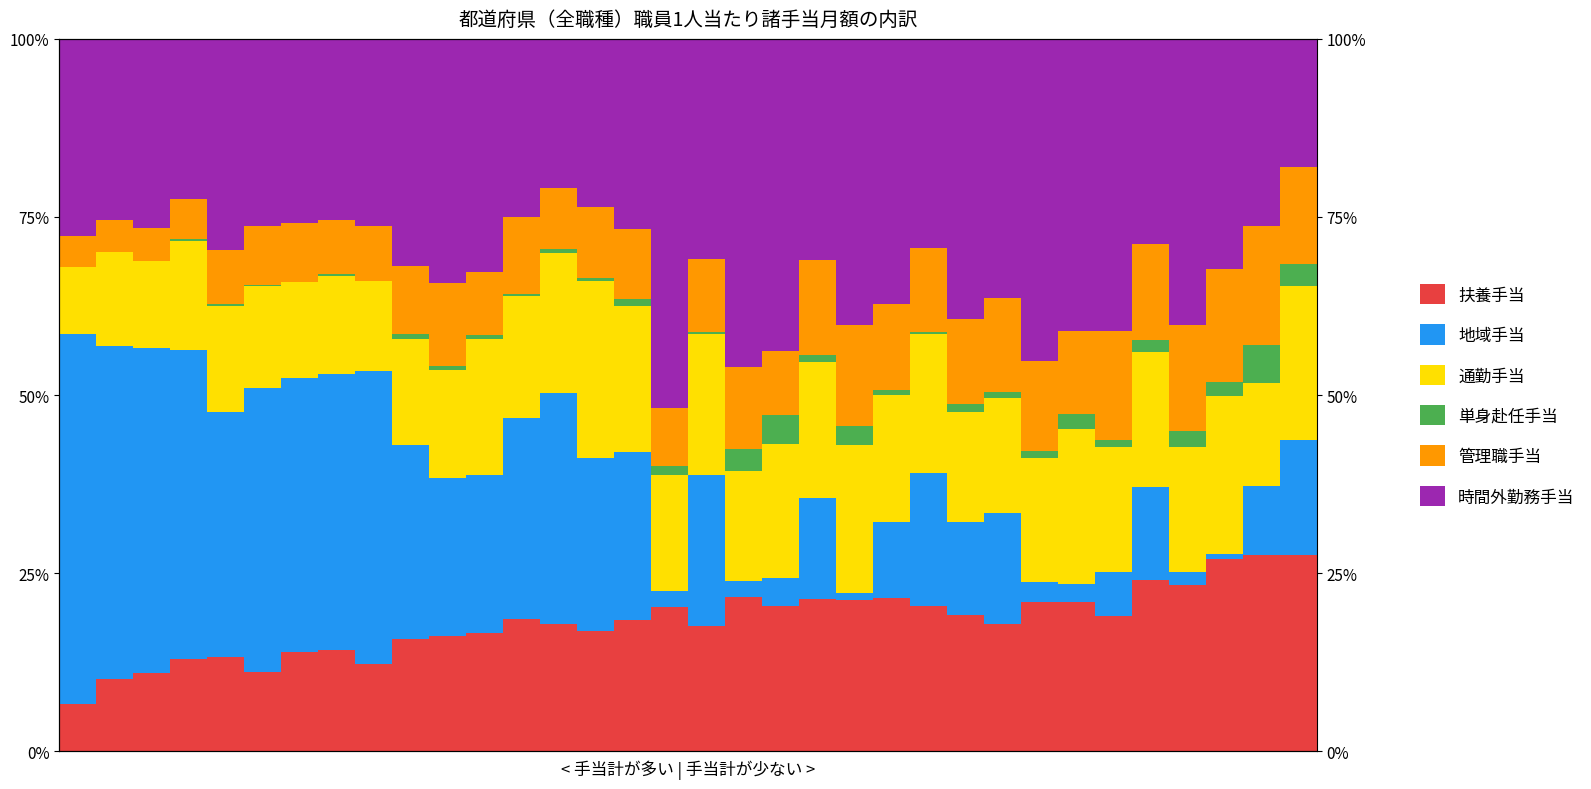

Reading left to right, list all the values displayed in this chart.

扶養手当: 0.1	0.1	0.1	0.1	0.1	0.1	0.1	0.1	0.1	0.2	0.2	0.2	0.2	0.2	0.2	0.2	0.2	0.2	0.2	0.2	0.2	0.2	0.2	0.2	0.2	0.2	0.2	0.2	0.2	0.2	0.2	0.3	0.3	0.3
地域手当: 0.5	0.5	0.5	0.4	0.3	0.4	0.4	0.4	0.4	0.3	0.2	0.2	0.3	0.3	0.2	0.2	0.0	0.2	0.0	0.0	0.1	0.0	0.1	0.2	0.1	0.2	0.0	0.0	0.1	0.1	0.0	0.0	0.1	0.2
通勤手当: 0.1	0.1	0.1	0.2	0.1	0.1	0.1	0.1	0.1	0.1	0.2	0.2	0.2	0.2	0.2	0.2	0.2	0.2	0.2	0.2	0.2	0.2	0.2	0.2	0.2	0.2	0.2	0.2	0.2	0.2	0.2	0.2	0.1	0.2
単身赴任手当: 0.0	0.0	0.0	0.0	0.0	0.0	0.0	0.0	0.0	0.0	0.0	0.0	0.0	0.0	0.0	0.0	0.0	0.0	0.0	0.0	0.0	0.0	0.0	0.0	0.0	0.0	0.0	0.0	0.0	0.0	0.0	0.0	0.1	0.0
管理職手当: 0.0	0.0	0.0	0.1	0.1	0.1	0.1	0.1	0.1	0.1	0.1	0.1	0.1	0.1	0.1	0.1	0.1	0.1	0.1	0.1	0.1	0.1	0.1	0.1	0.1	0.1	0.1	0.1	0.2	0.1	0.1	0.2	0.2	0.1
時間外勤務手当: 0.3	0.3	0.3	0.2	0.3	0.3	0.3	0.3	0.3	0.3	0.3	0.3	0.3	0.2	0.2	0.3	0.5	0.3	0.5	0.4	0.3	0.4	0.4	0.3	0.4	0.4	0.5	0.4	0.4	0.3	0.4	0.3	0.3	0.2